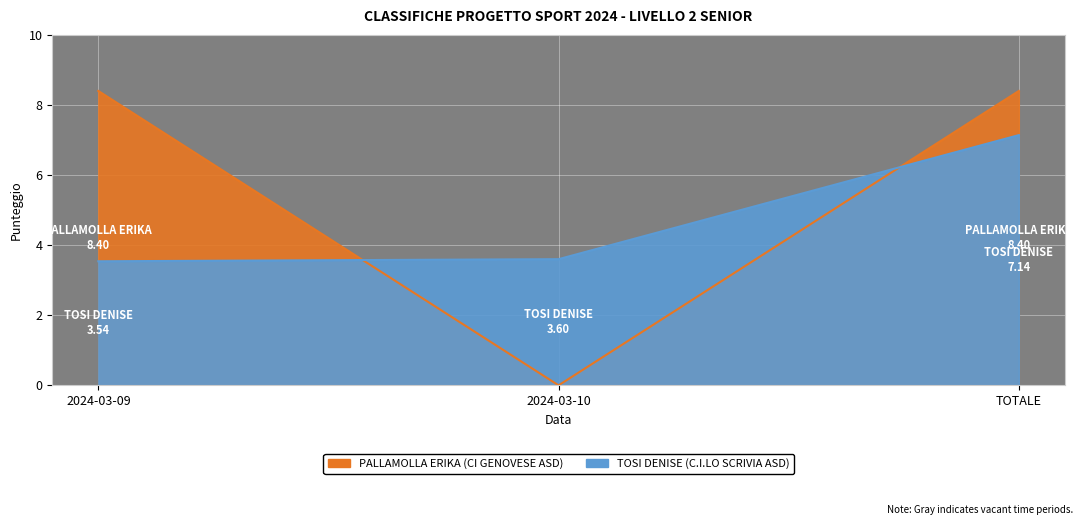

What is the sum of the TOSI DENISE values at TOTALE and 2024-03-10?

10.7